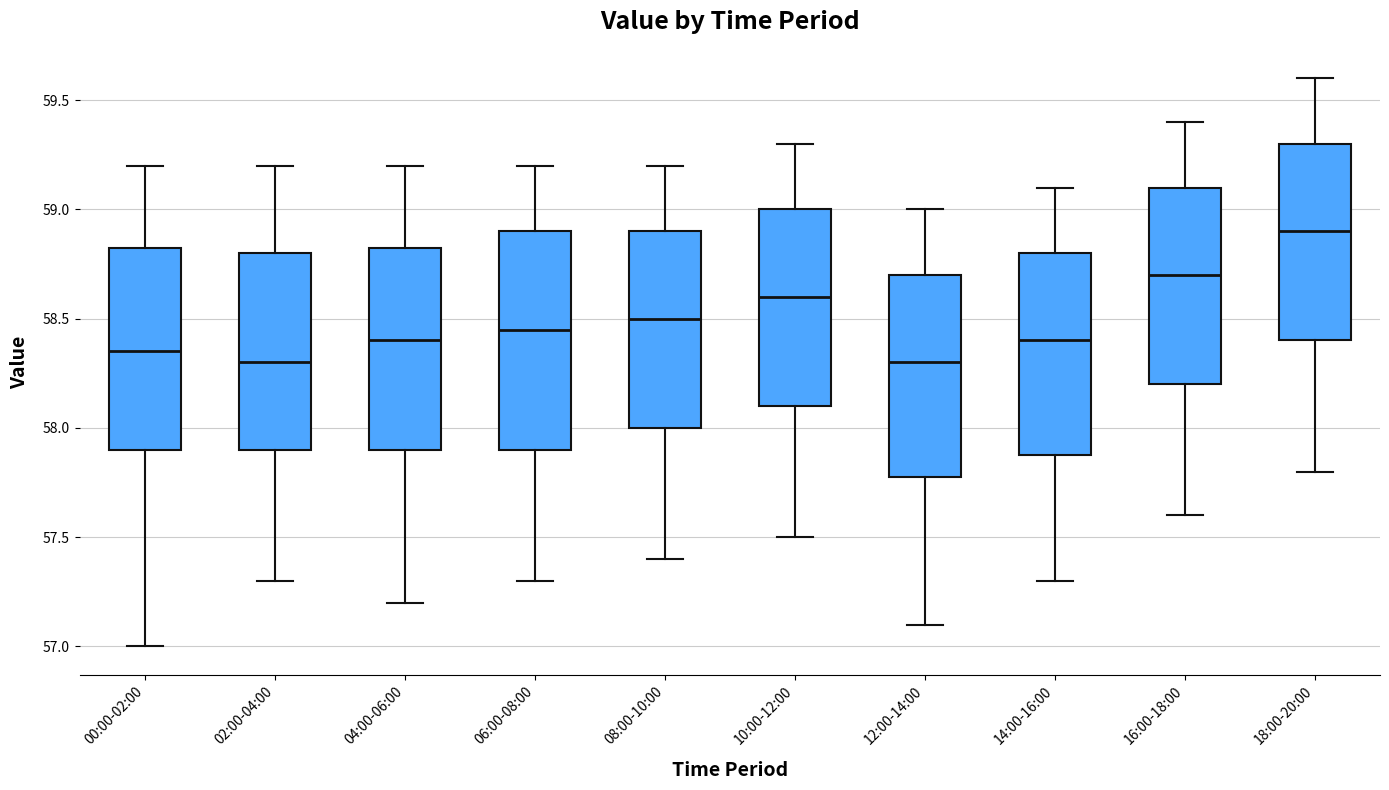

Comparing the boxes themselves (not the whiskers), which one is the tallest?

06:00-08:00